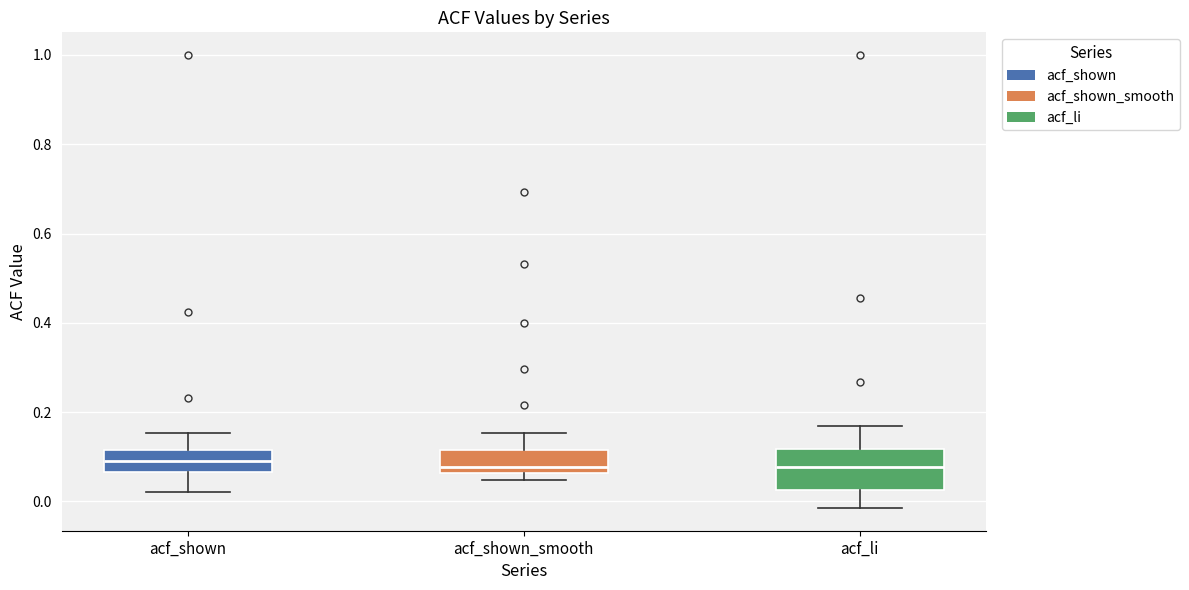

Reading left to right, transcribe this box plot: for each box, give where its median line is, the range the box spans, and where its two whiskers end, as read against the y-axis. The values are not printed on the chart, so give them approximately, as read against the axis.

acf_shown: median 0.08, box 0.06 to 0.12, whiskers 0.02 to 0.16
acf_shown_smooth: median 0.08, box 0.06 to 0.12, whiskers 0.04 to 0.16
acf_li: median 0.08, box 0.02 to 0.12, whiskers -0.02 to 0.16